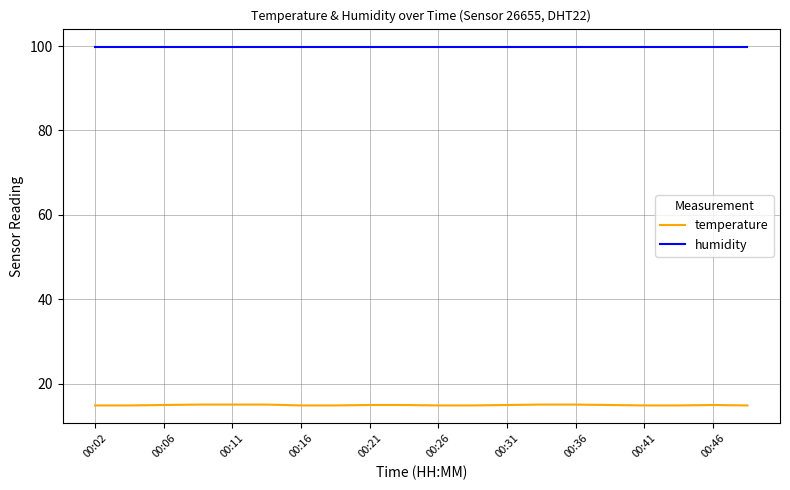

What is the highest value of the humidity series?

99.9